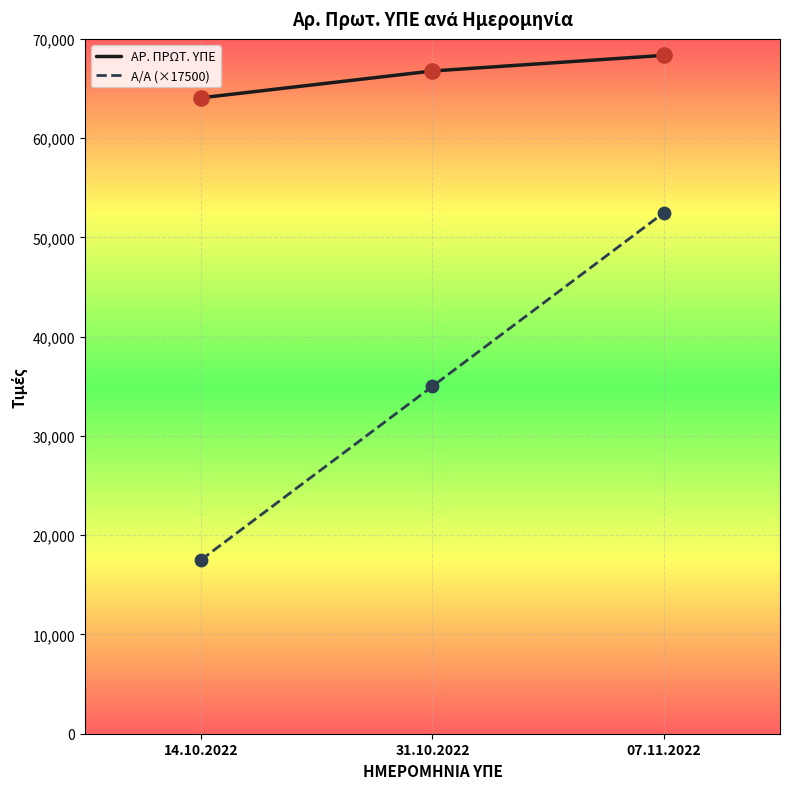

Which series has the largest range (max minus min)?

Α/Α (×17500)